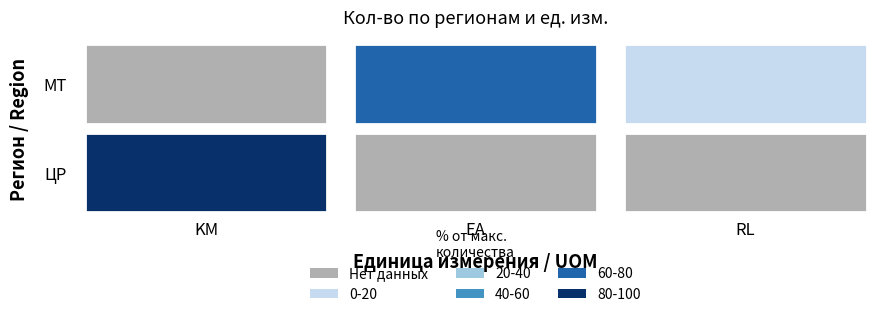

Which series has the largest total across all categories?

ЦР